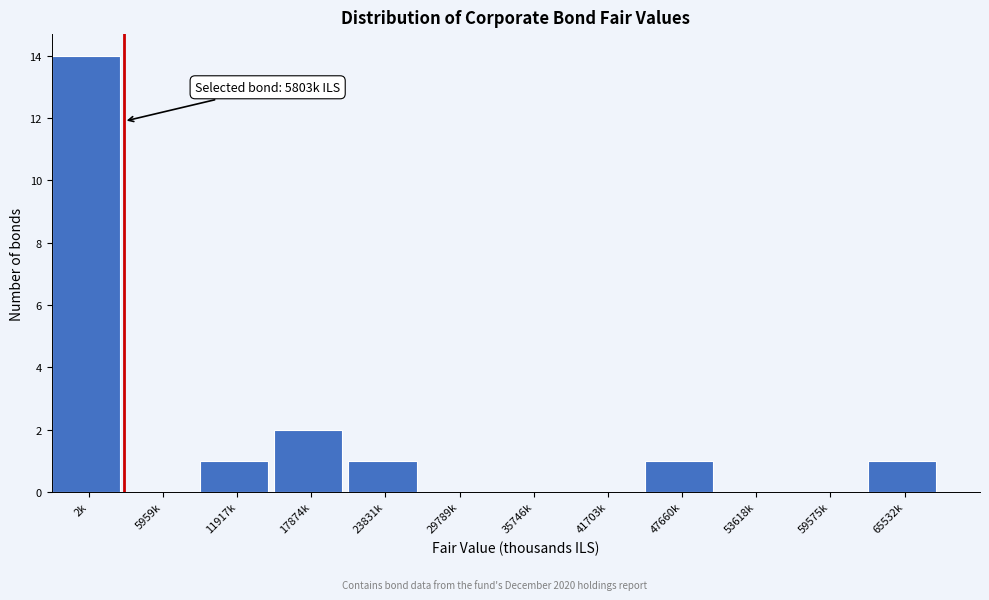

Reading left to right, what are all the values shown in this chart?

2k=14	5959k=0	11917k=1	17874k=2	23831k=1	29789k=0	35746k=0	41703k=0	47660k=1	53618k=0	59575k=0	65532k=1